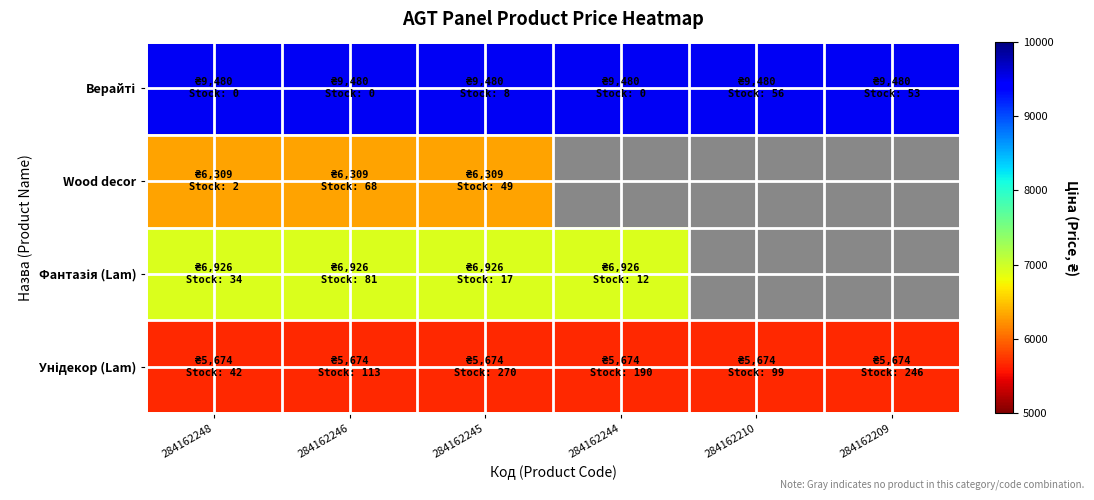

How many categories are shown in the chart?

6